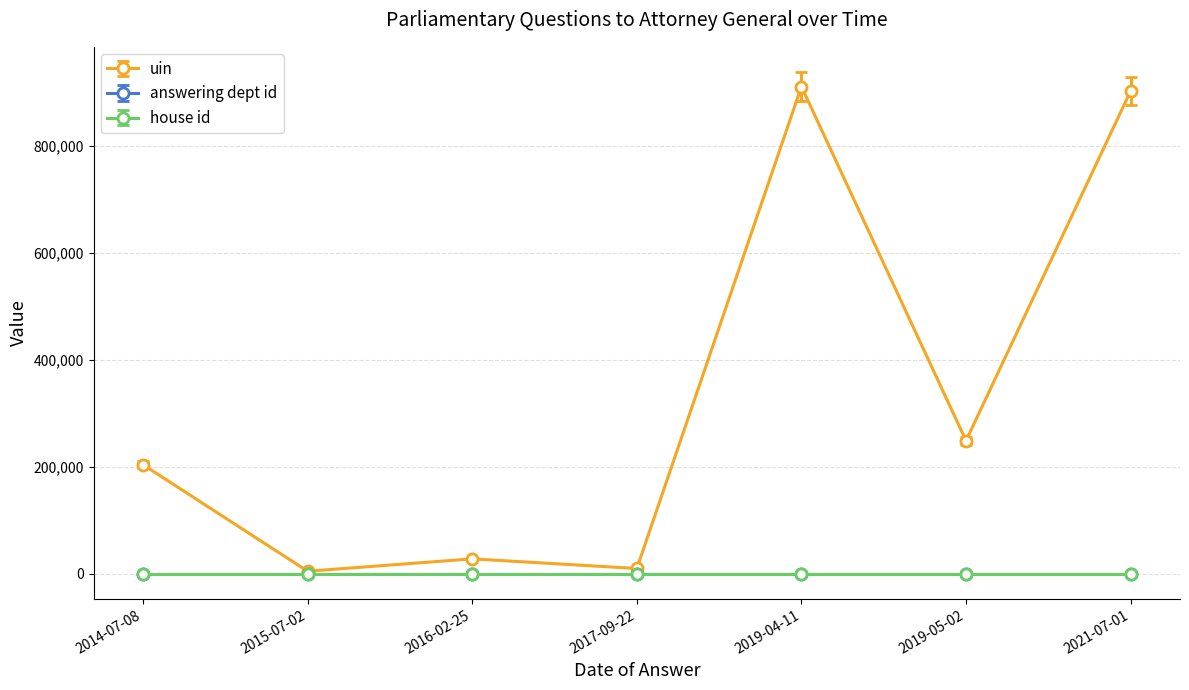

The value of house id at 2015-07-02 is 1. True or false?

True